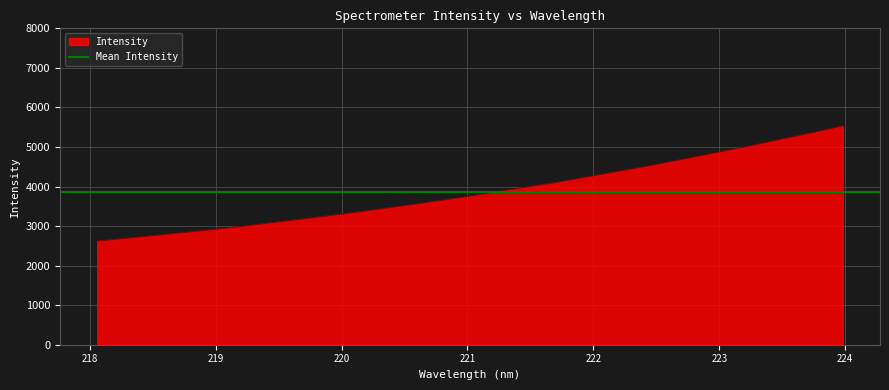

What position from the right is 223.408?

4